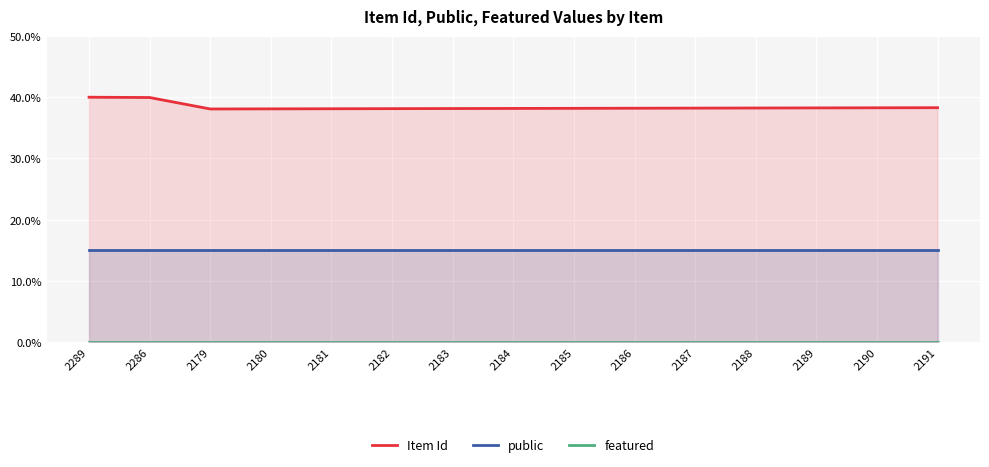

What is the difference between the maximum and minimum values in the Item Id series?

1.9